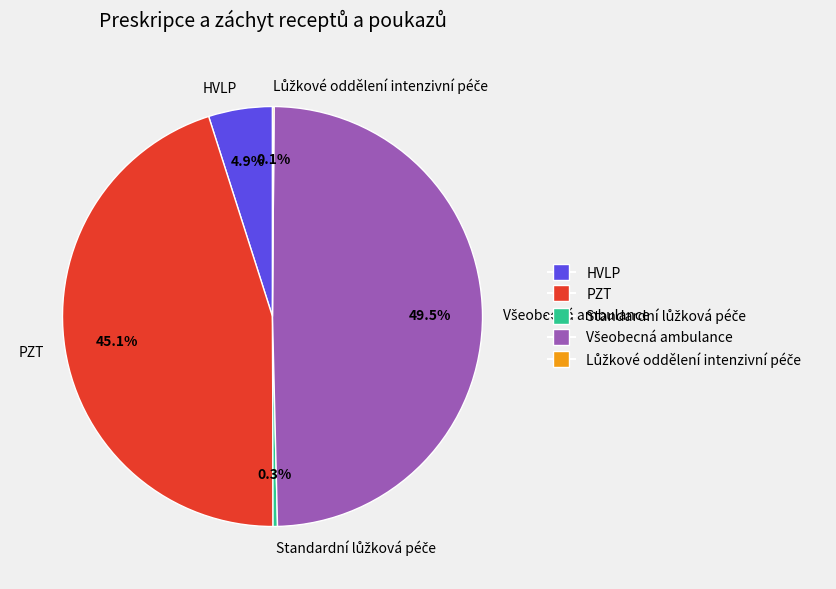

Between HVLP and PZT, which is larger?

PZT